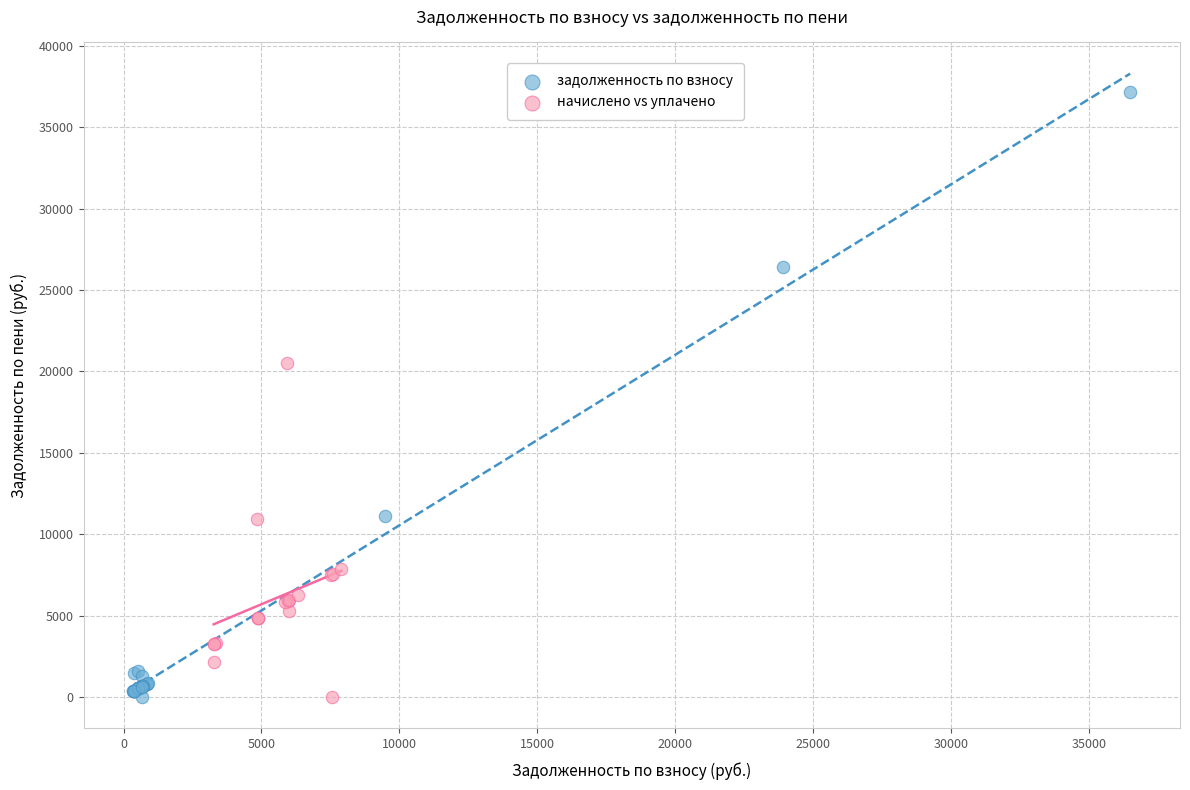

Which series contains the highest Y value?

задолженность по взносу